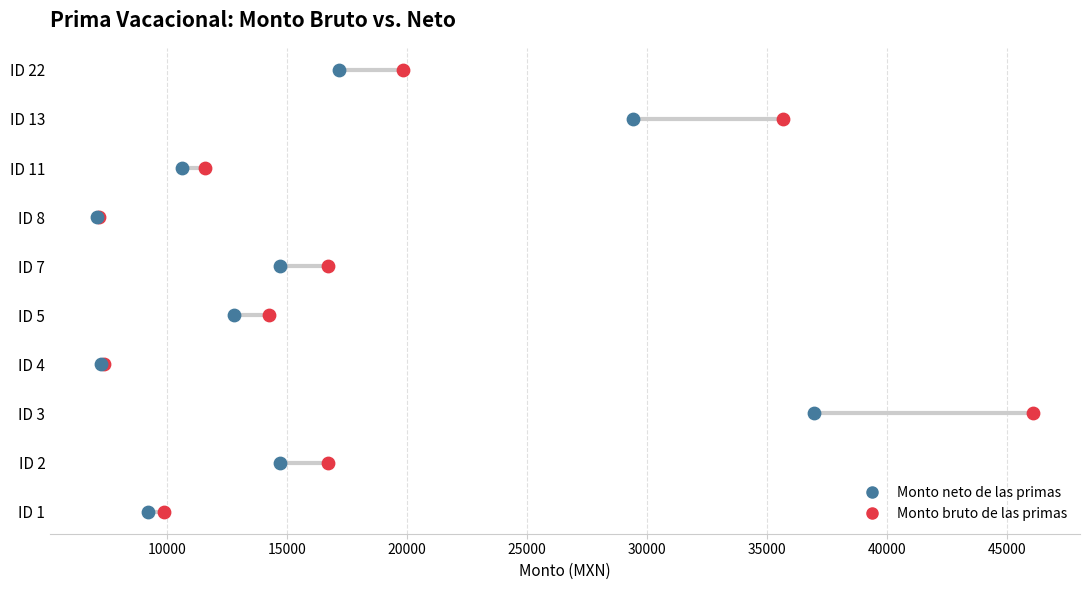

Which series reaches the maximum Y coordinate?

Monto bruto de las primas